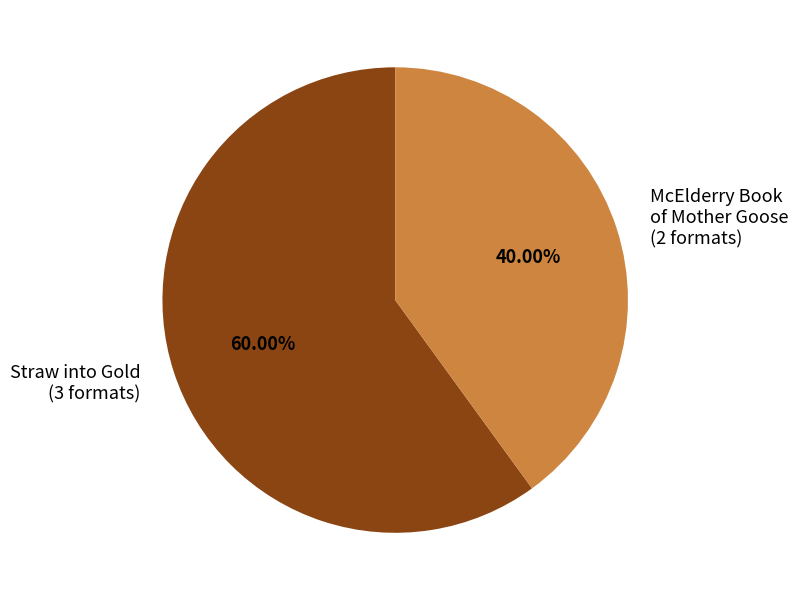

Rank the categories by value from highest to lowest.

Straw into Gold (3 formats), McElderry Book of Mother Goose (2 formats)